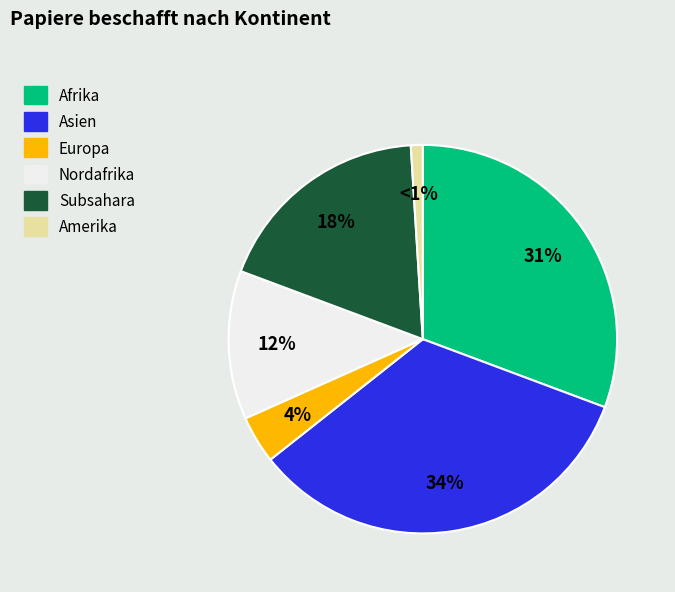

To the nearest percent, what is the difference between the largest and smallest slice percentages?

33%